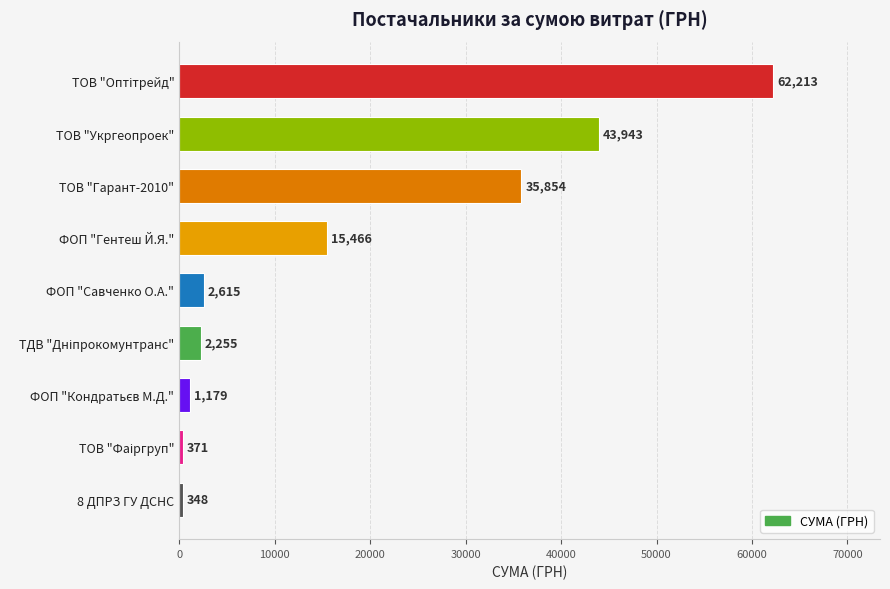

At which label is the value closest to 31280?

ТОВ "Гарант-2010"